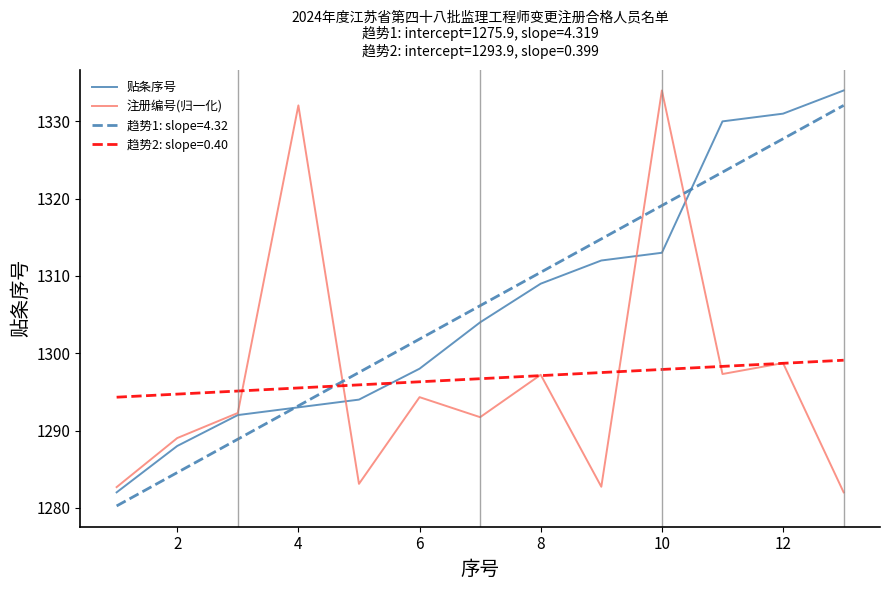

Which series ends up on top after the final intersection of 趋势2: slope=0.40 and 趋势1: slope=4.32?

趋势1: slope=4.32